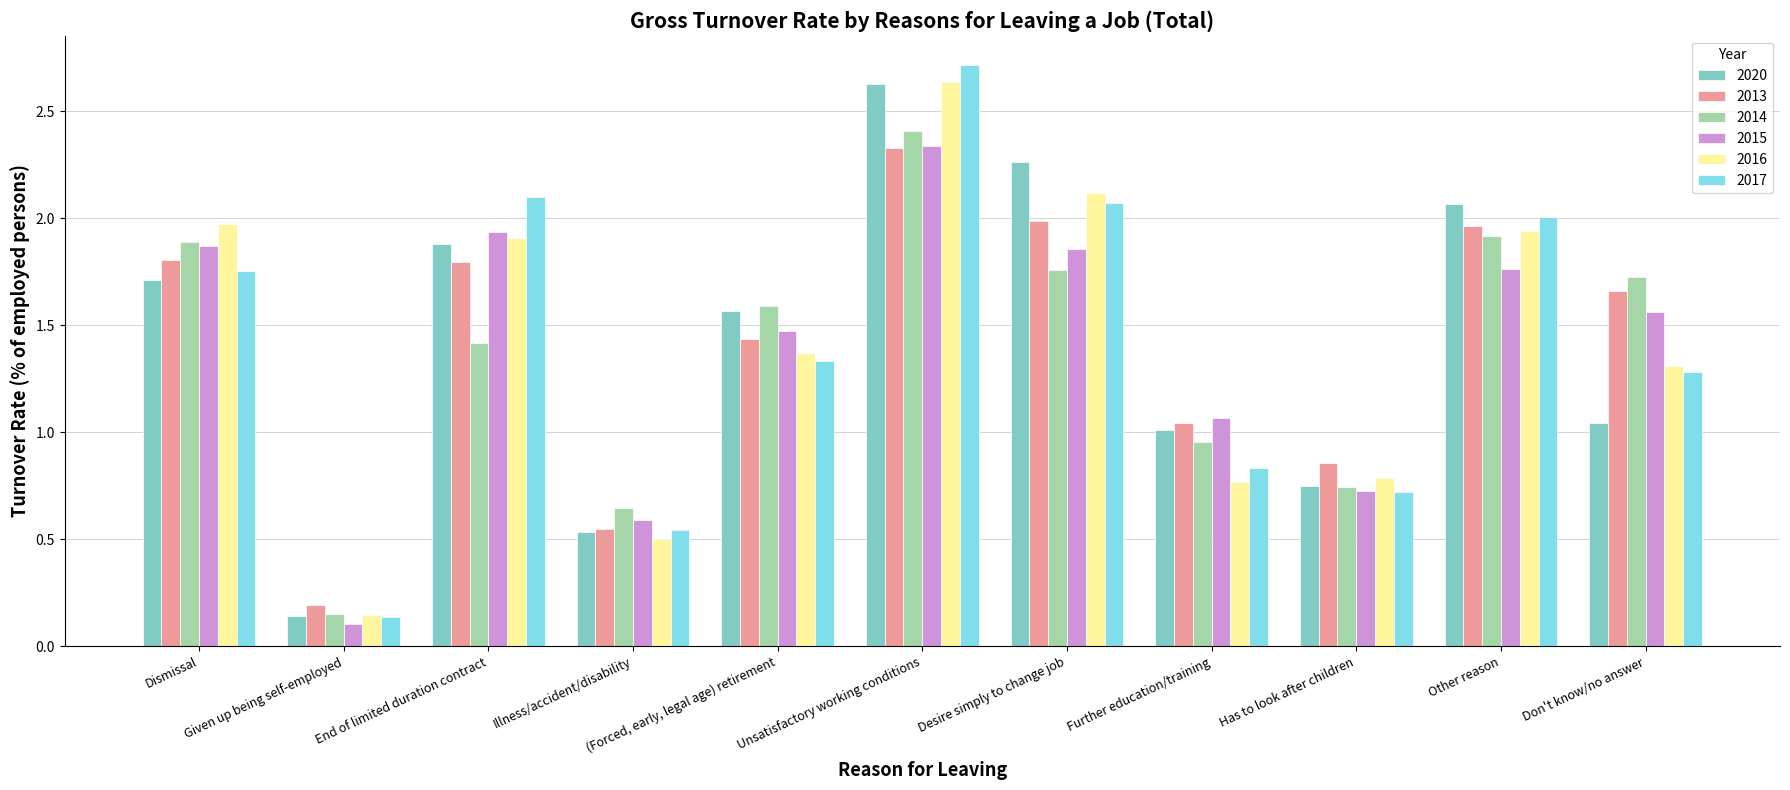

Is the value of 2015 at Desire simply to change job greater than the value of 2020 at End of limited duration contract?

No